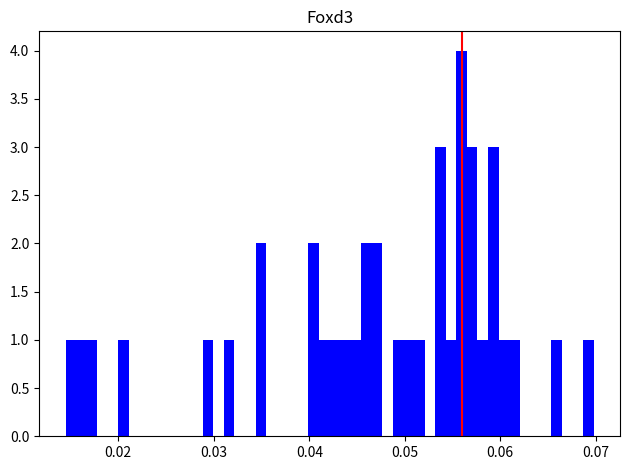

Read against the x-axis, roughly where is the centre of the tallest bar?

0.056